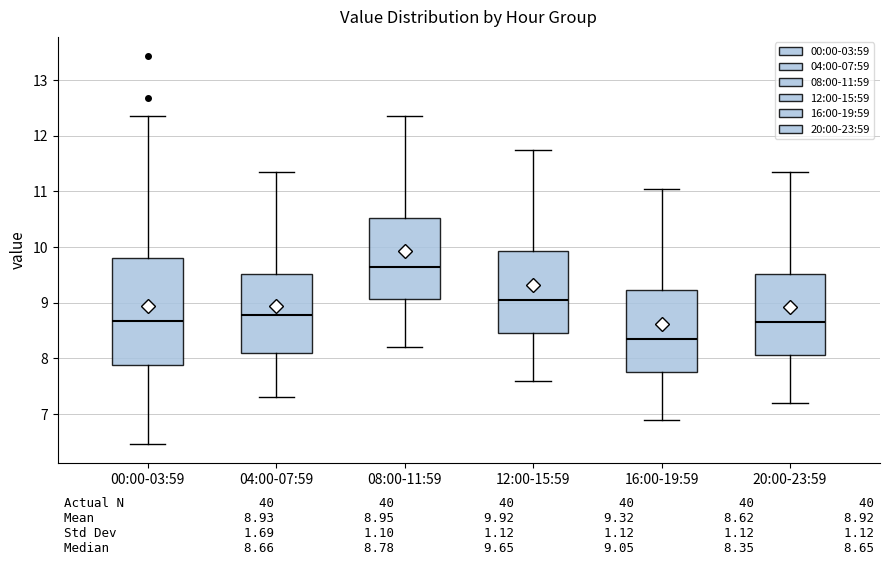

Which box is the tallest, from its lower edge to its upper edge?

00:00-03:59